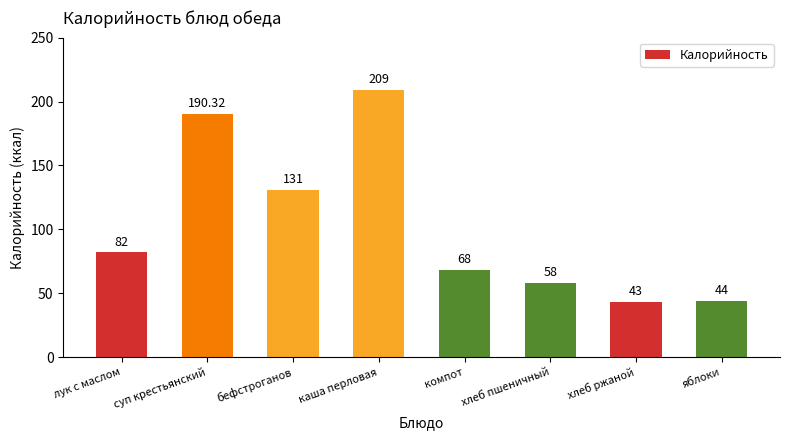

Is it true that the value at яблоки is 29.6?

False